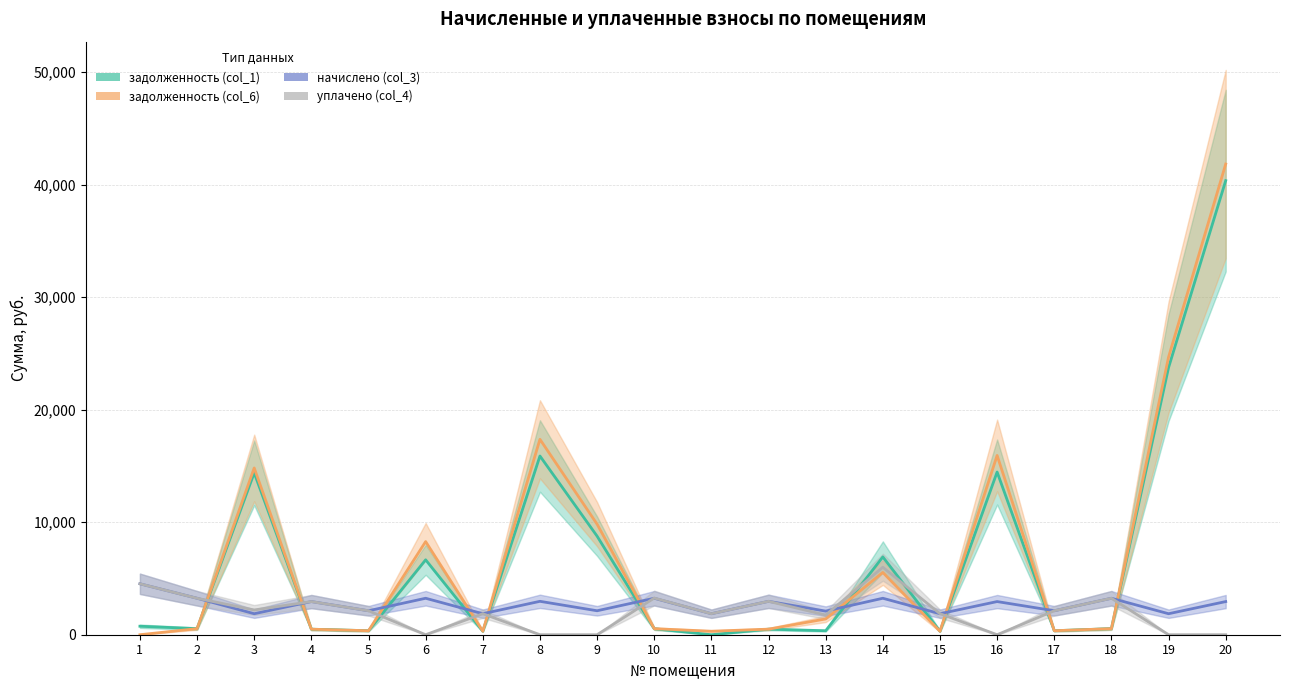

What is the approximate value of начислено (col_3) at 19?

1866.6